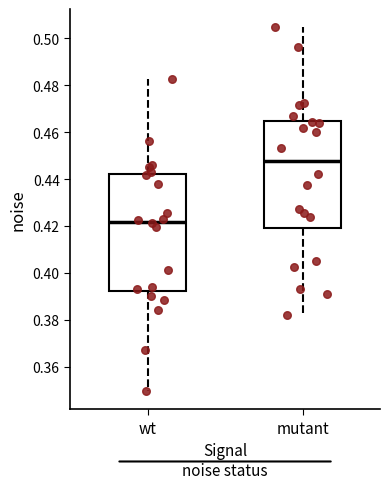

Comparing the boxes themselves (not the whiskers), which one is the tallest?

wt